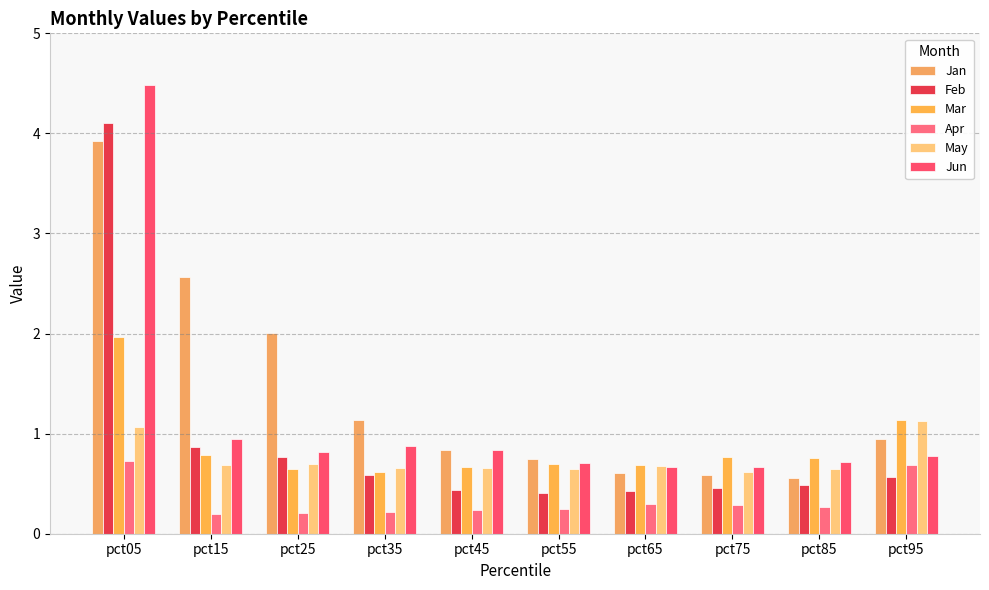

Rank the series at pct65 from lowest to highest value.

Apr, Feb, Jan, Jun, May, Mar